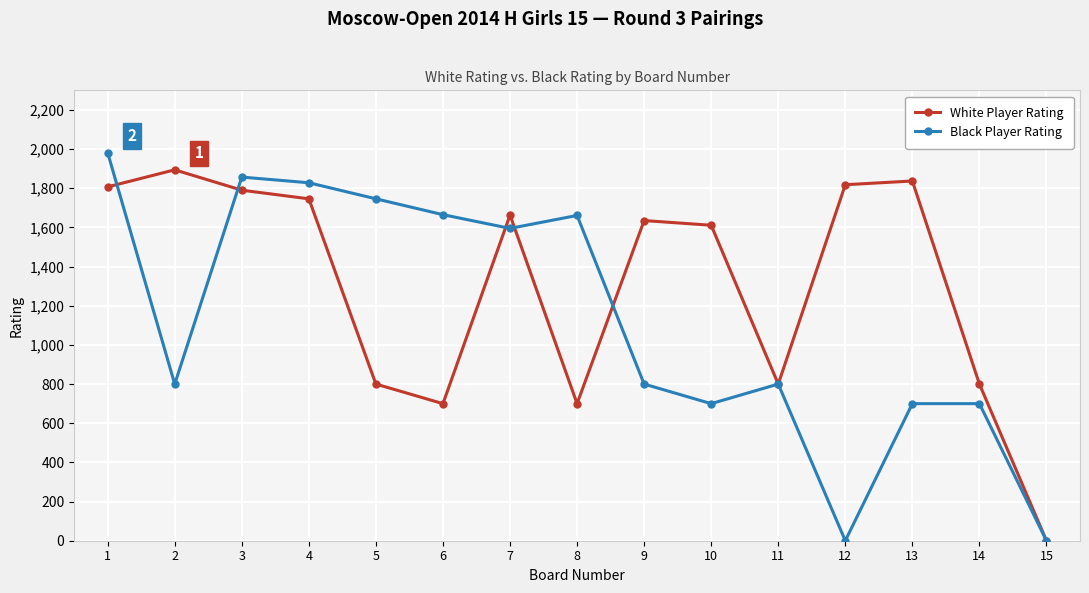

True or false: Black Player Rating and White Player Rating cross at least once.

True